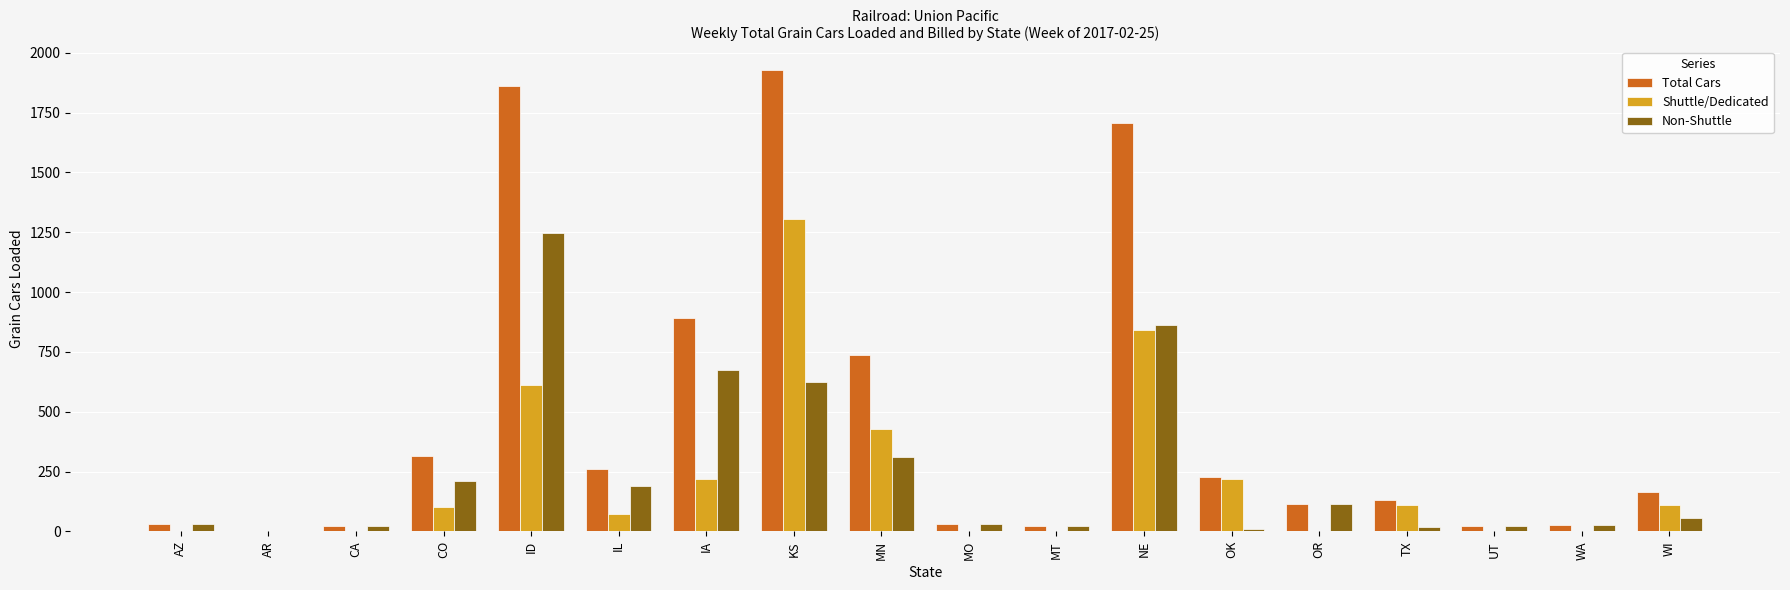

What is the maximum value for Total Cars?

1930